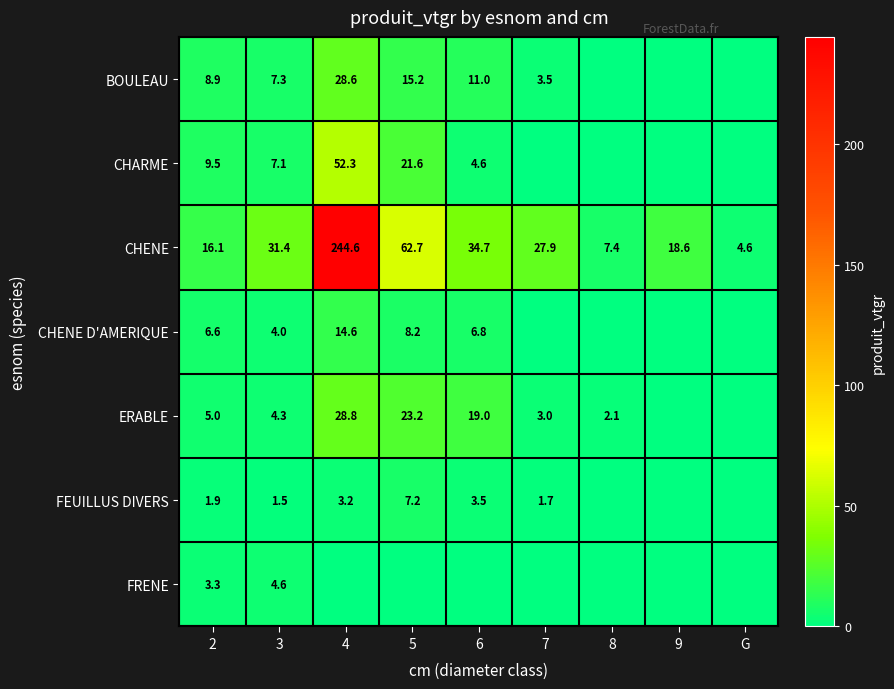

At which category does the chart reach its peak across all series?

4